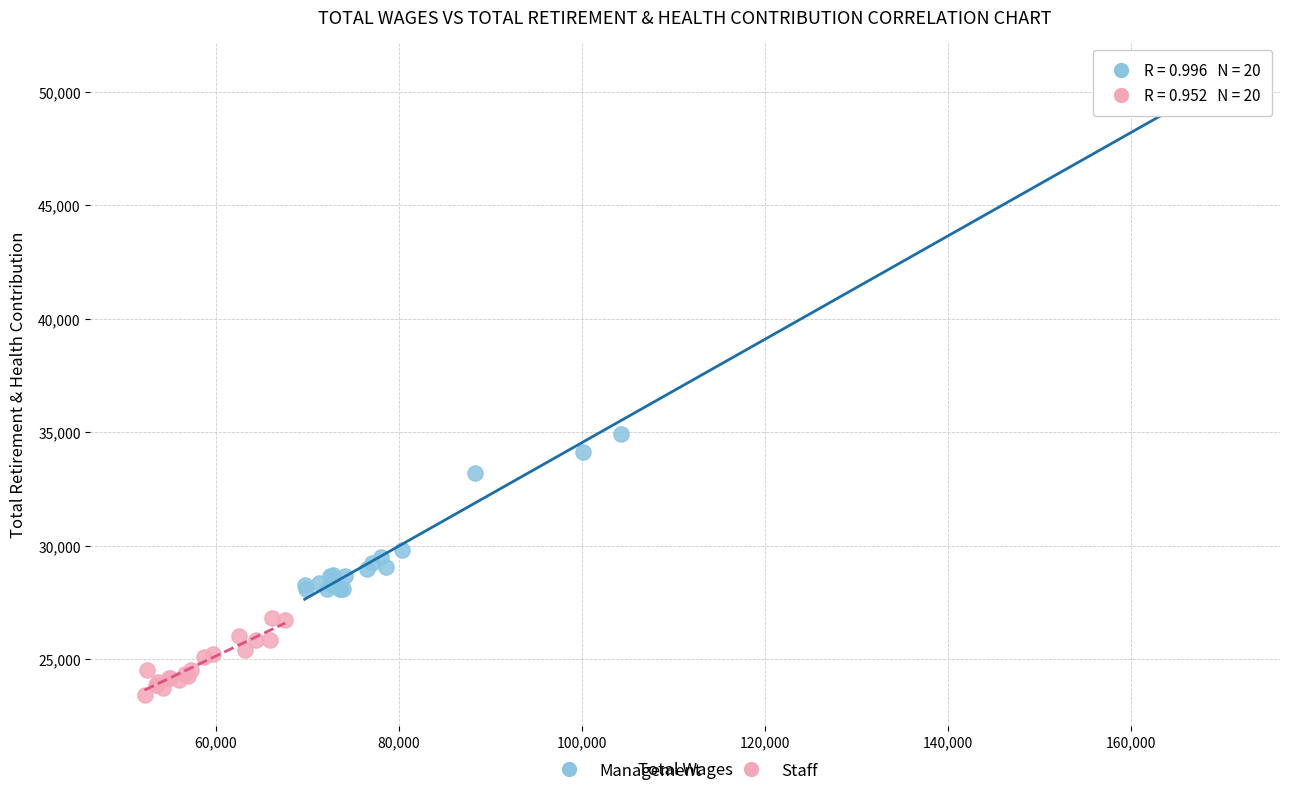

Which series reaches the maximum Y coordinate?

Management